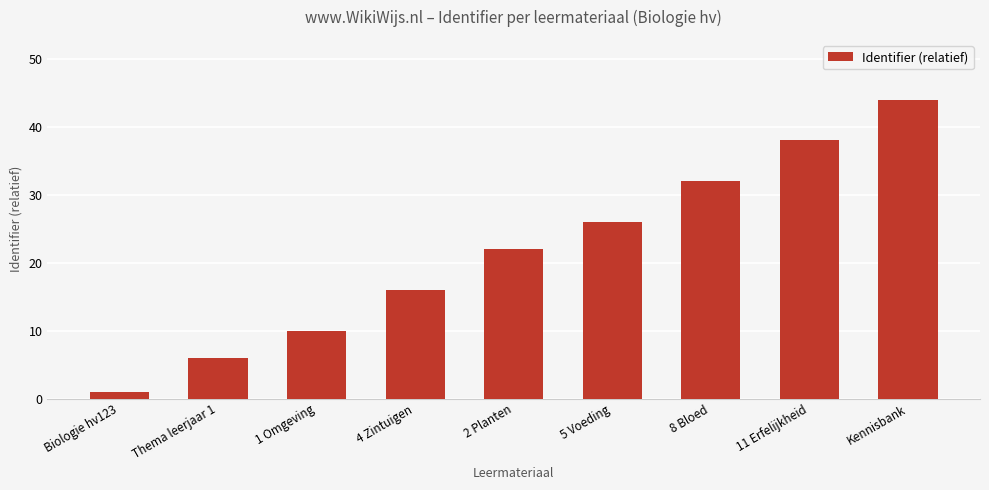

What is the difference between the maximum and minimum values?

43